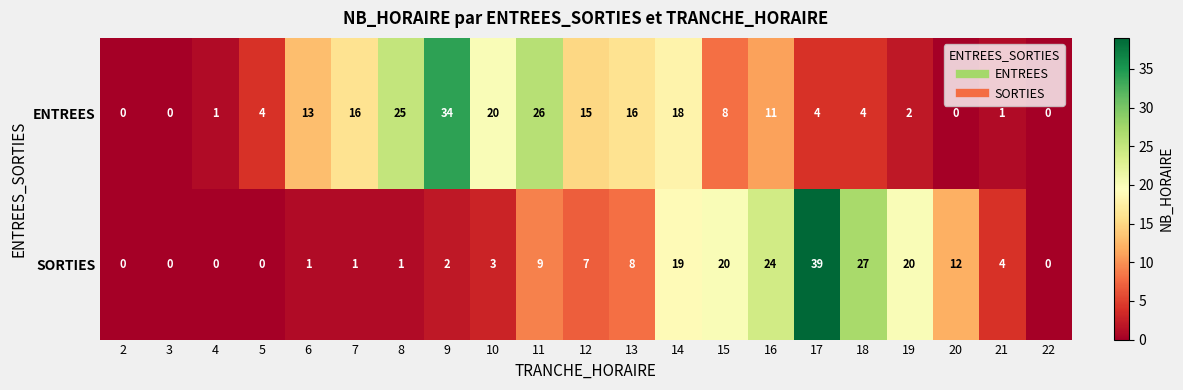

What is the difference between the maximum and minimum values in the SORTIES series?

39